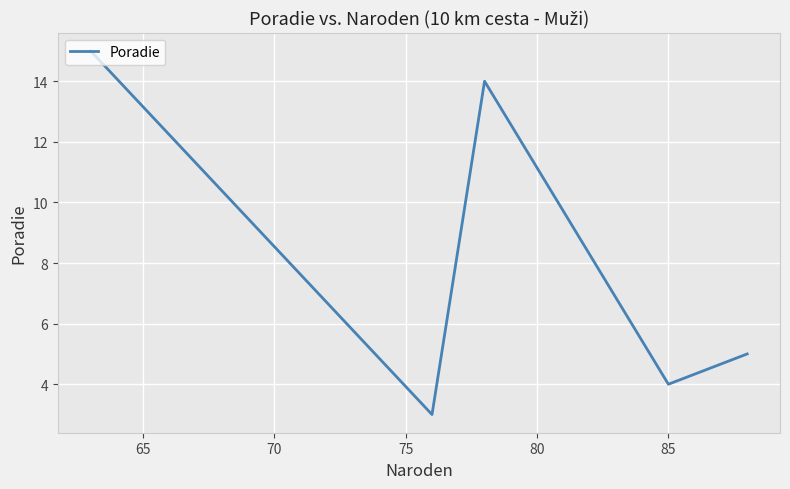

What is the smallest value displayed?

3